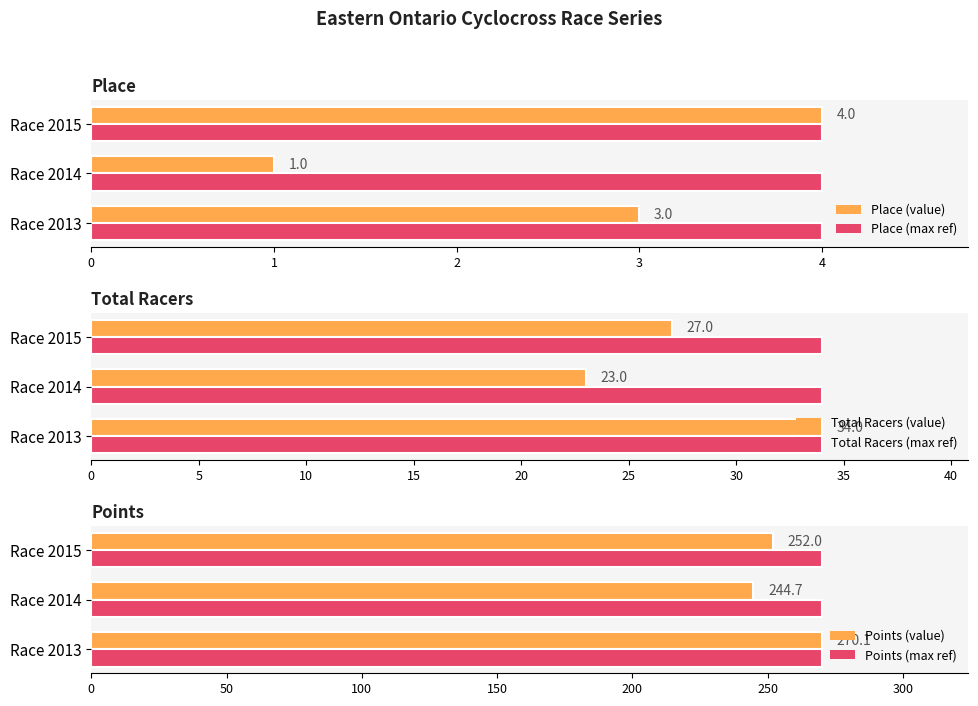

Is it true that Total Racers (value) equals 34 at Race 2013?

True